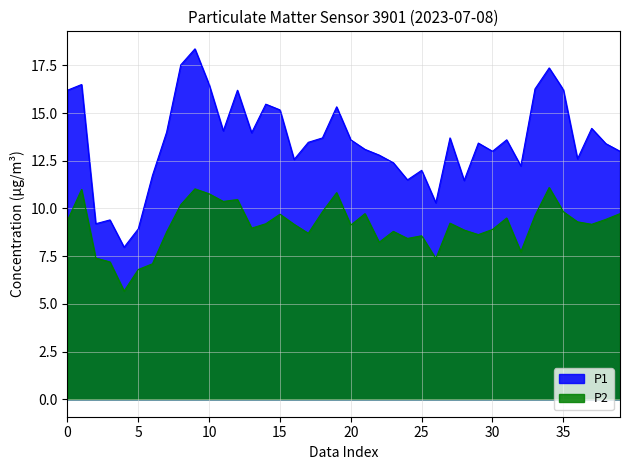

What is the difference between the maximum and minimum values in the P1 series?

10.4